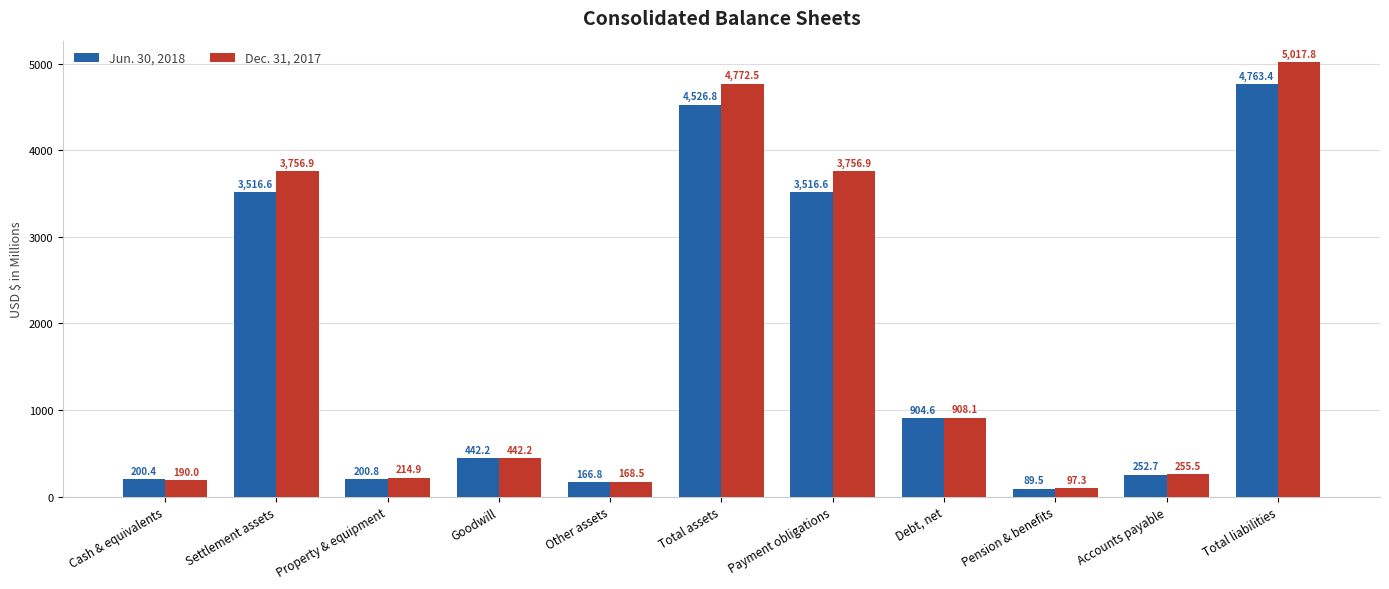

What is the smallest value displayed?

89.5